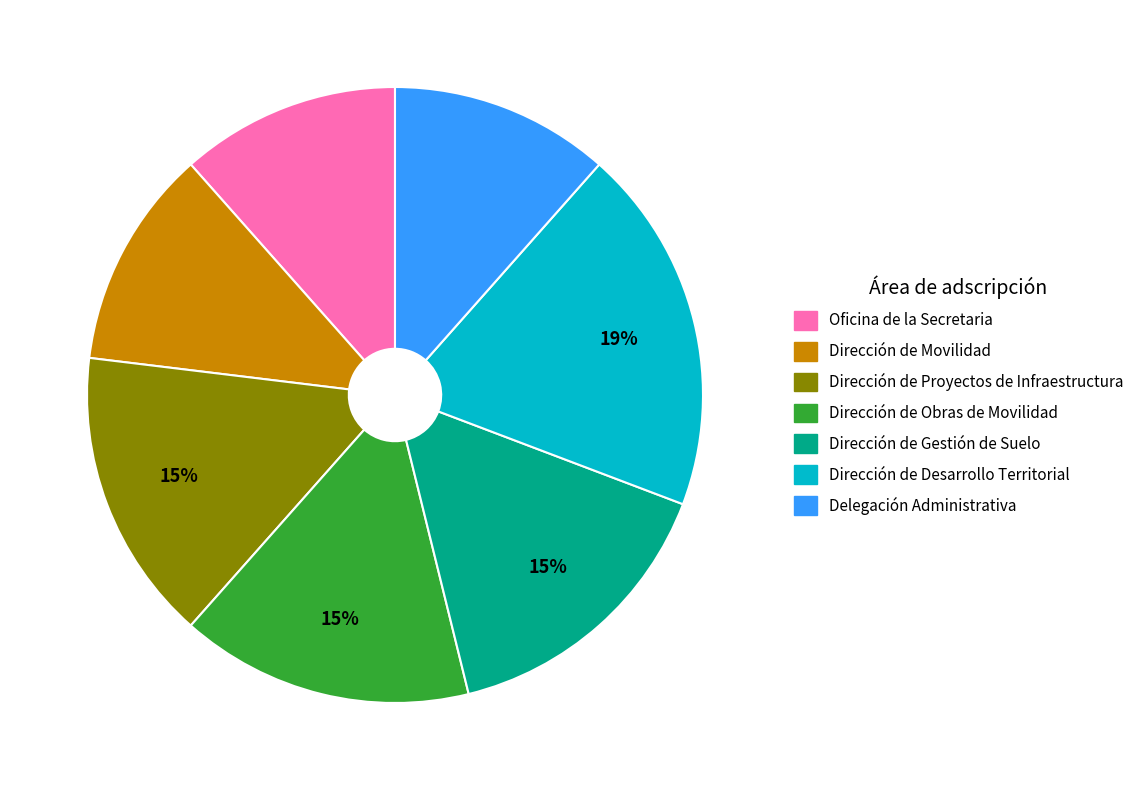

Which has a higher value, Dirección de Movilidad or Dirección de Proyectos de Infraestructura?

Dirección de Proyectos de Infraestructura